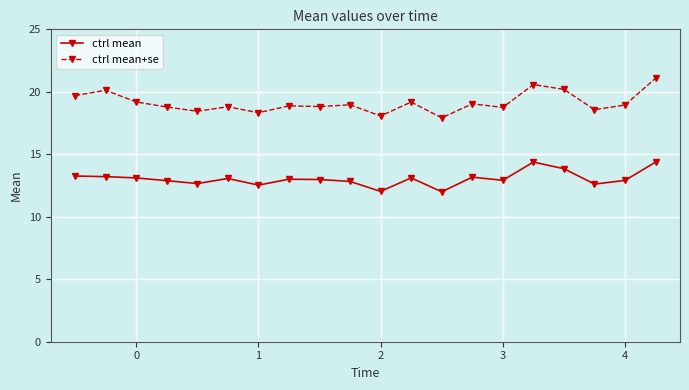

Count the number of data series in this chart.

2